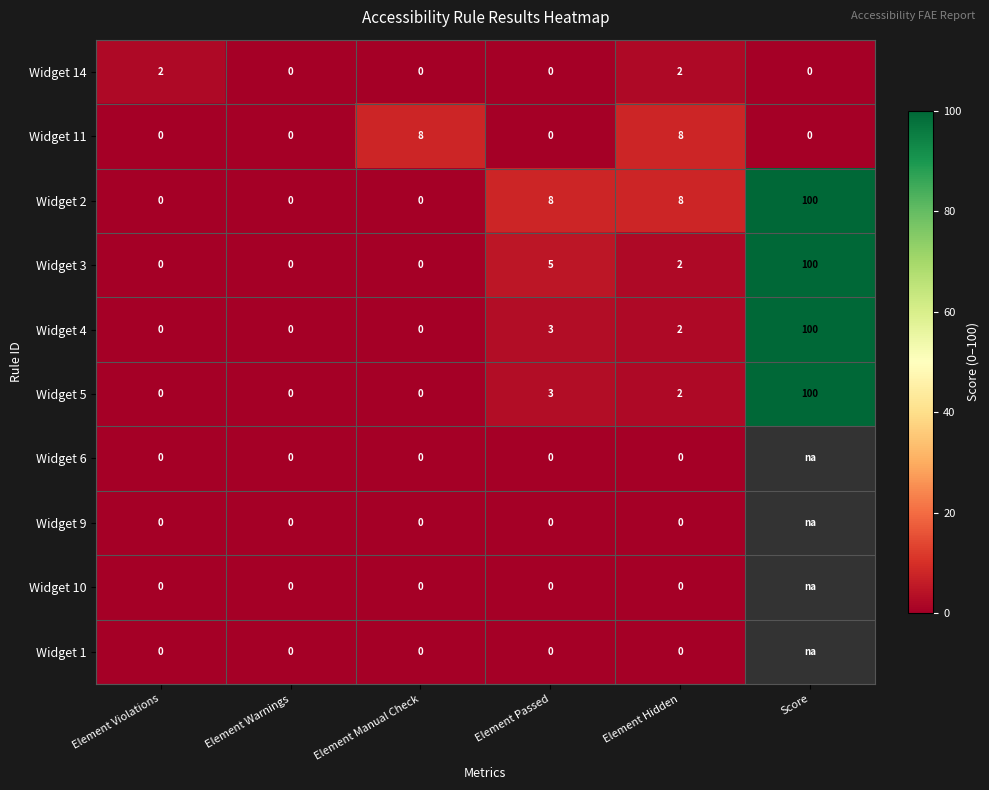

Count the number of data series in this chart.

10